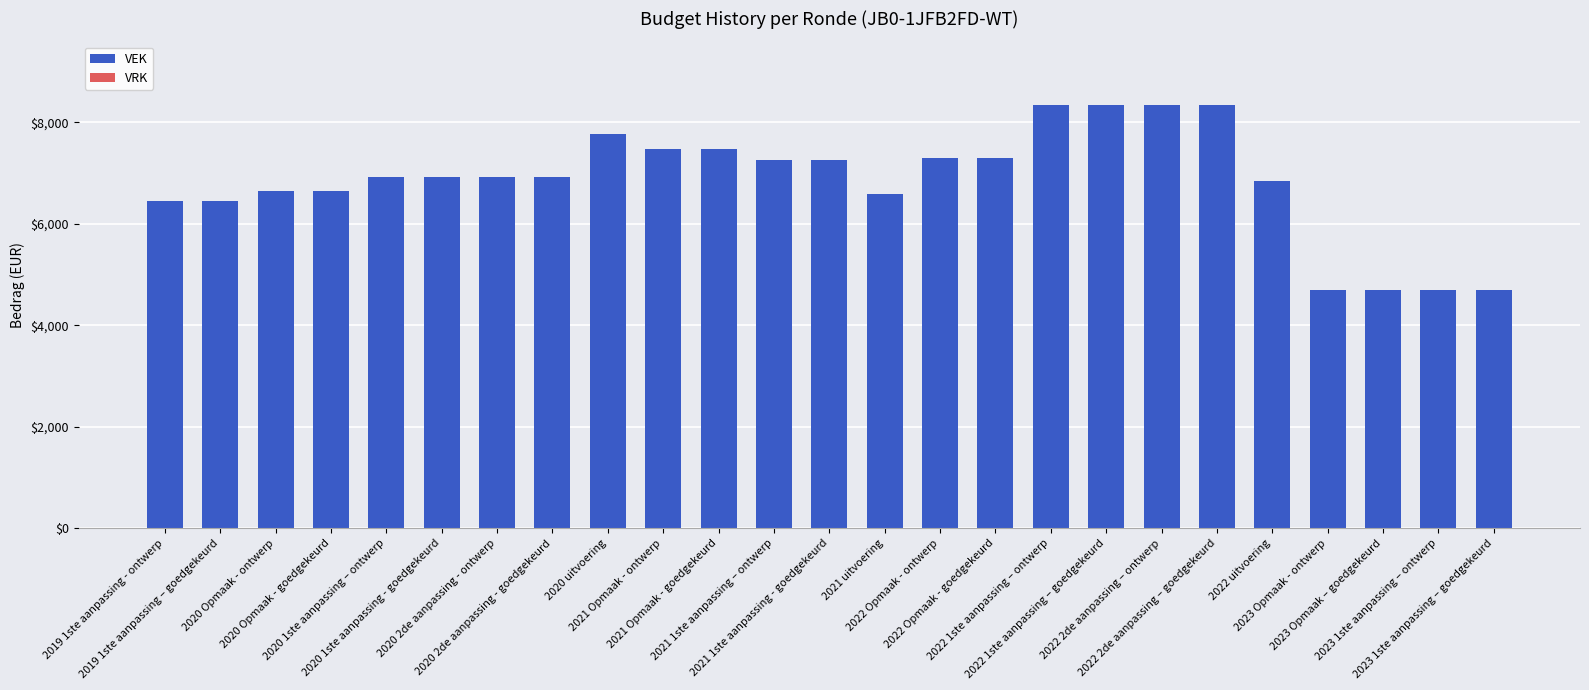

What is the sum of all values?

171362